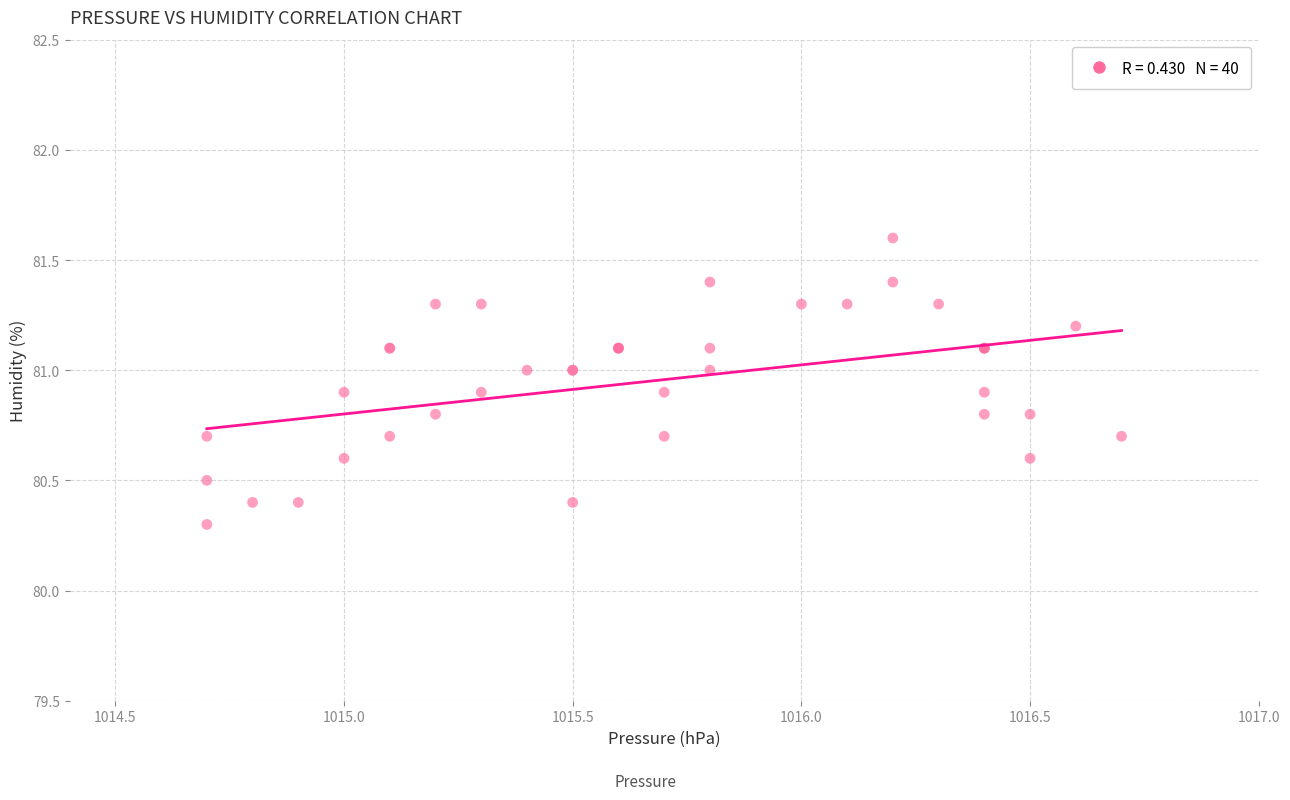

What Y value in the scatter plot is closest to 80?

80.3